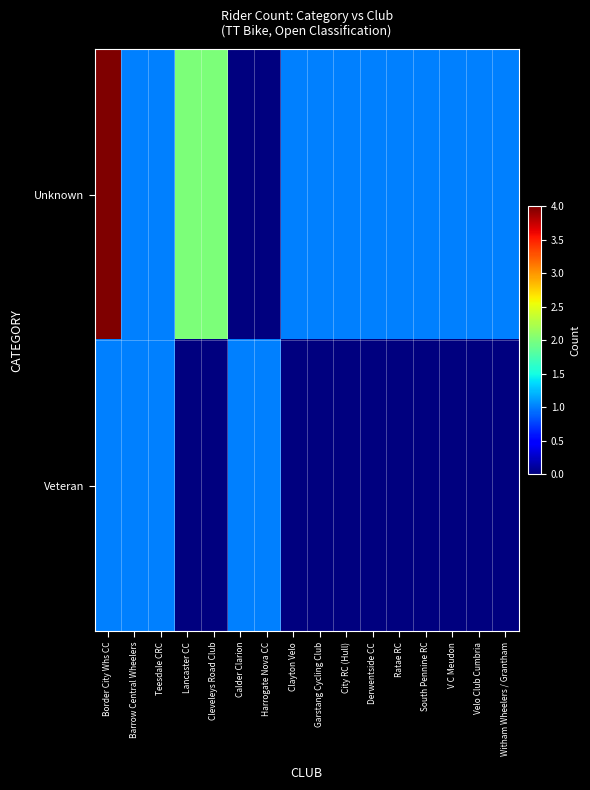

Reading right to left, extract all data points from this chart.

Unknown: Witham Wheelers / Grantham=1	Velo Club Cumbria=1	V C Meudon=1	South Pennine RC=1	Ratae RC=1	Derwentside CC=1	City RC (Hull)=1	Garstang Cycling Club=1	Clayton Velo=1	Harrogate Nova CC=0	Calder Clarion=0	Cleveleys Road Club=2	Lancaster CC=2	Teesdale CRC=1	Barrow Central Wheelers=1	Border City Whs CC=4
Veteran: Witham Wheelers / Grantham=0	Velo Club Cumbria=0	V C Meudon=0	South Pennine RC=0	Ratae RC=0	Derwentside CC=0	City RC (Hull)=0	Garstang Cycling Club=0	Clayton Velo=0	Harrogate Nova CC=1	Calder Clarion=1	Cleveleys Road Club=0	Lancaster CC=0	Teesdale CRC=1	Barrow Central Wheelers=1	Border City Whs CC=1